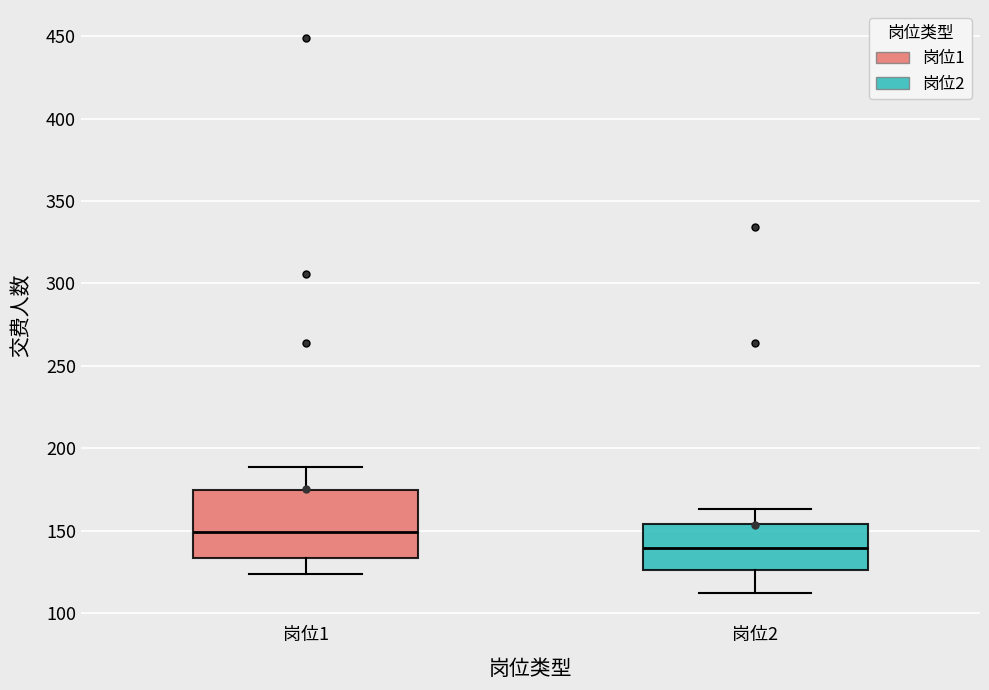

Which box is the tallest, from its lower edge to its upper edge?

岗位1